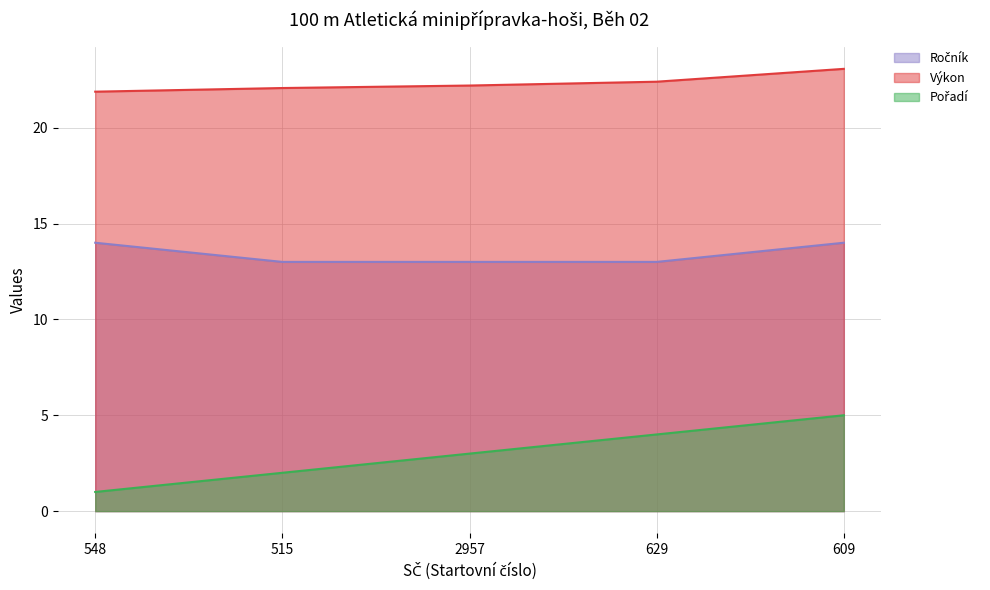

At which category is the sum across all series the highest?

609